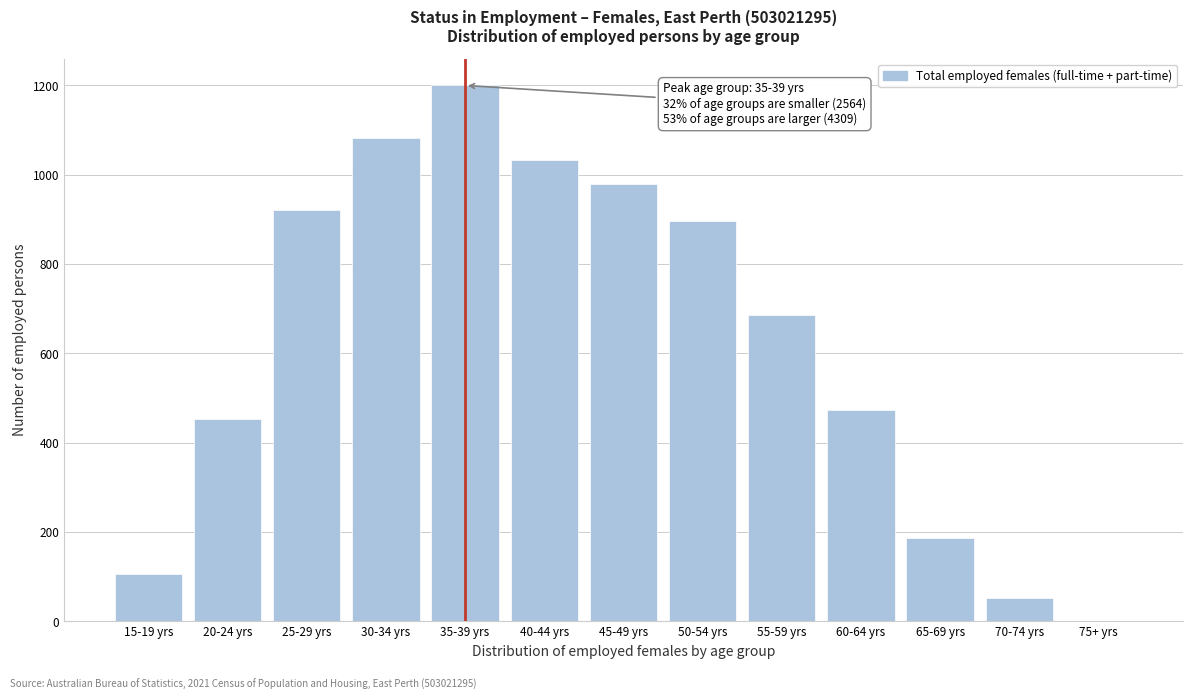

Reading right to left, what are all the values shown in this chart?

75+ yrs=0	70-74 yrs=52	65-69 yrs=187	60-64 yrs=473	55-59 yrs=687	50-54 yrs=897	45-49 yrs=980	40-44 yrs=1033	35-39 yrs=1200	30-34 yrs=1082	25-29 yrs=922	20-24 yrs=453	15-19 yrs=107